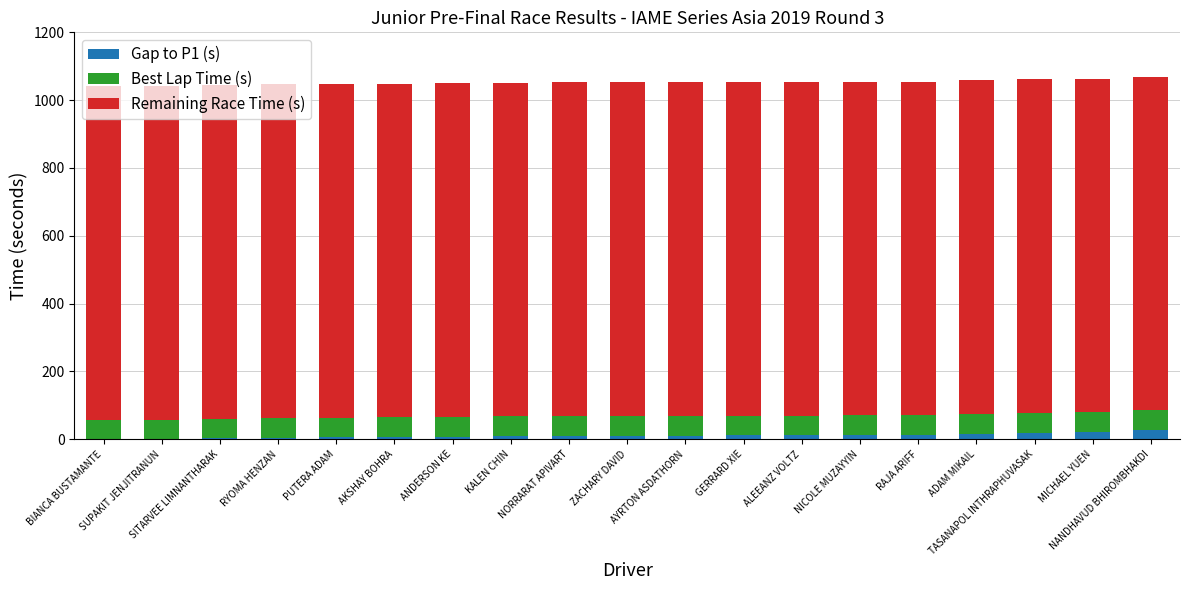

What is the highest value of the Gap to P1 (s) series?

27.6